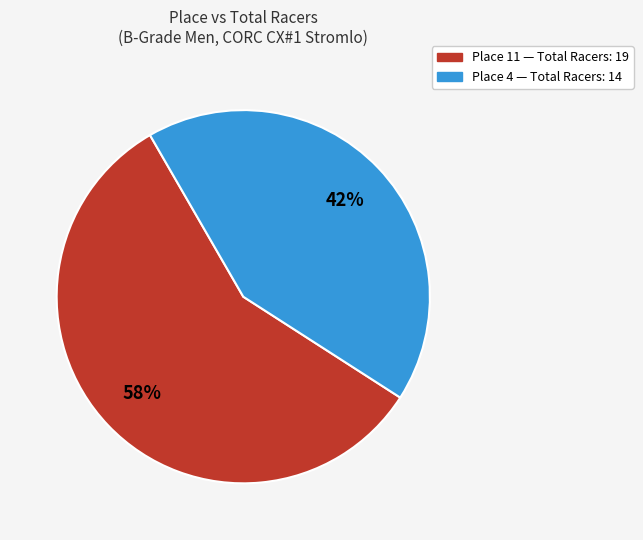

Is there any slice that represents more than half of the pie?

Yes